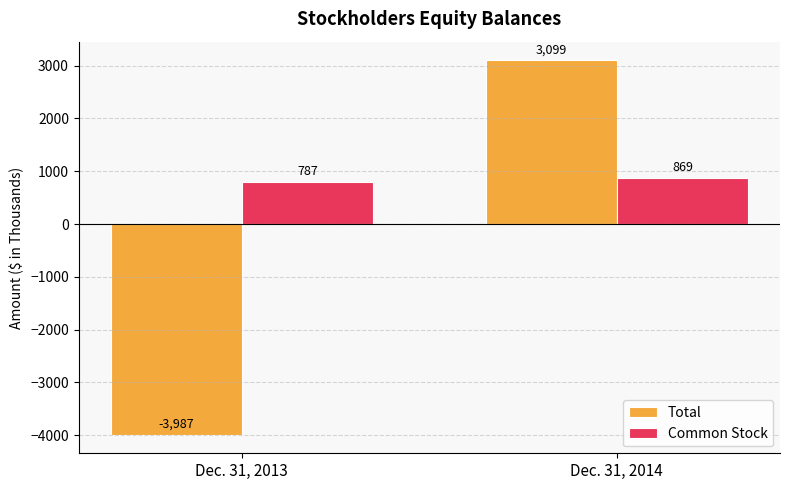

Is it true that Total equals -3987 at Dec. 31, 2013?

True